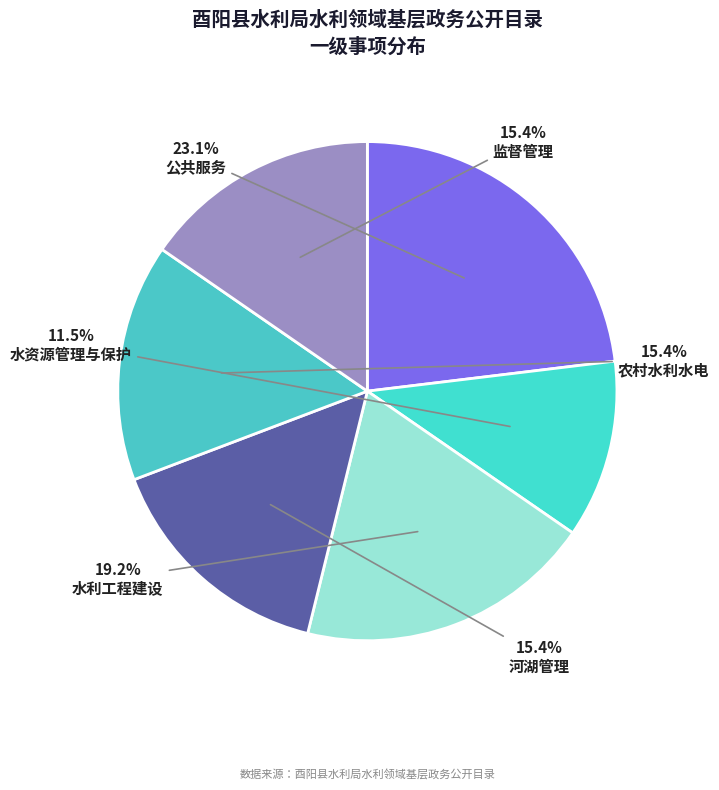

How many slices are in this pie chart?

6